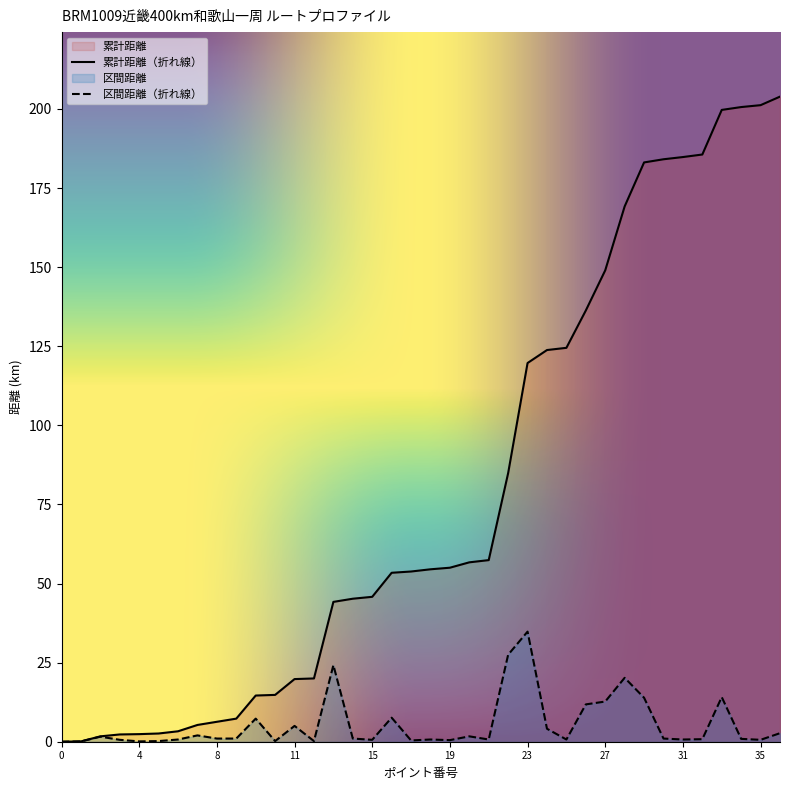

True or false: 累計距離 and 区間距離 intersect in this chart.

False